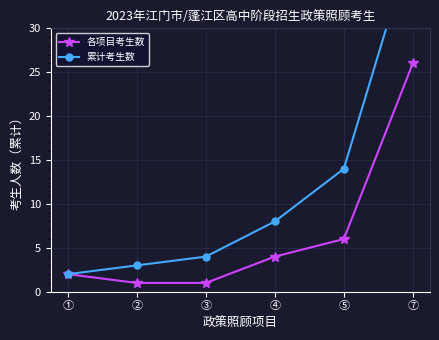

How many distinct data groups are displayed?

2